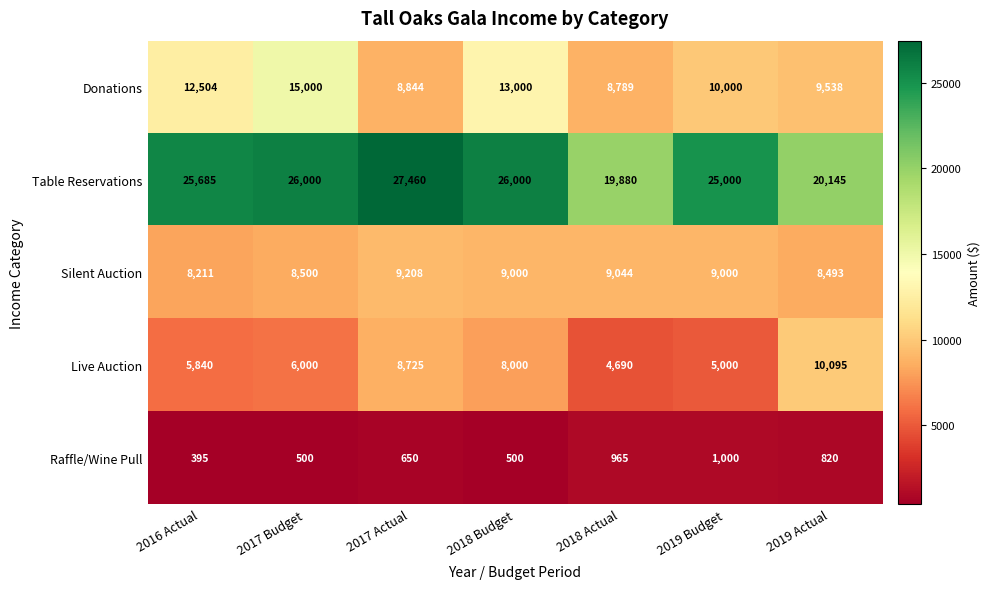

True or false: Table Reservations has a value of 26000 at 2018 Budget.

True